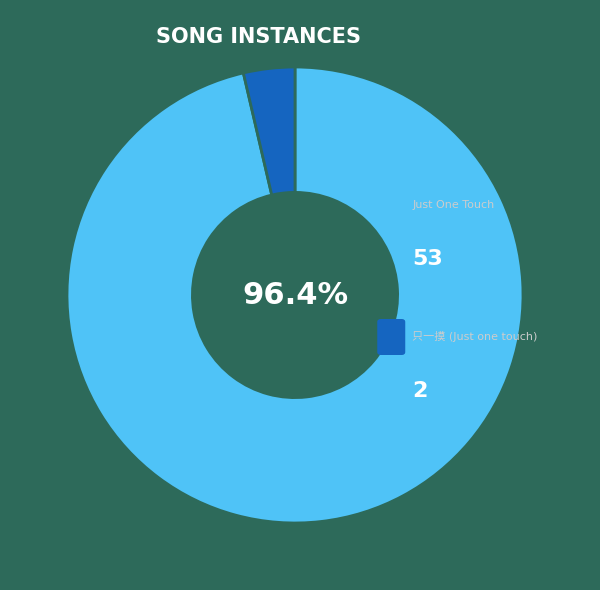

Is there any slice that represents more than half of the pie?

Yes